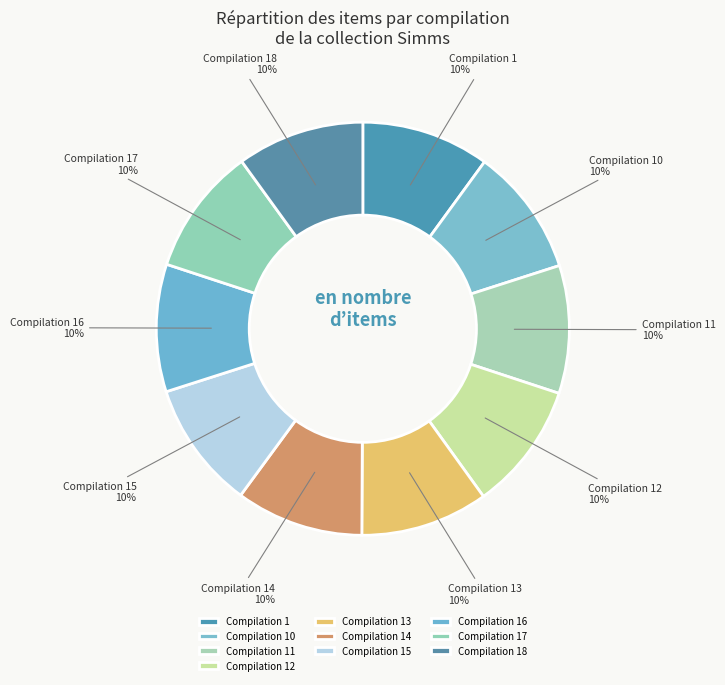

Rank the categories by value from lowest to highest.

Compilation 18, Compilation 17, Compilation 16, Compilation 15, Compilation 14, Compilation 13, Compilation 12, Compilation 11, Compilation 10, Compilation 1